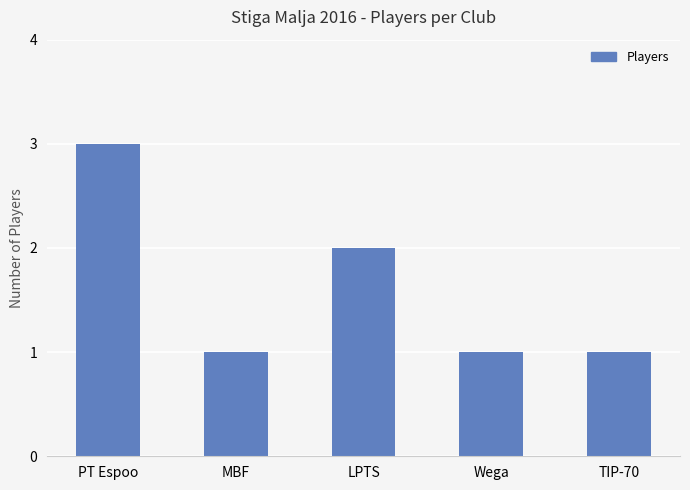

What is the smallest value displayed?

1